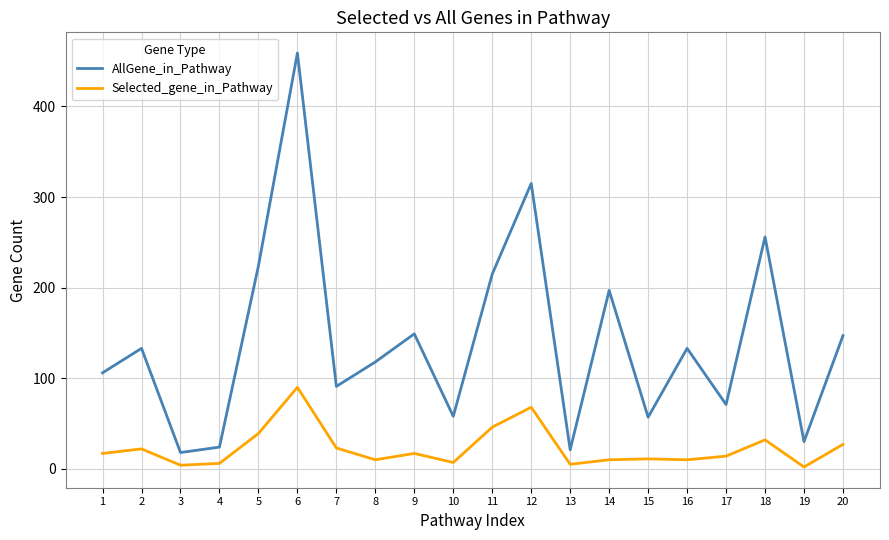

Which series has the widest spread of values?

AllGene_in_Pathway